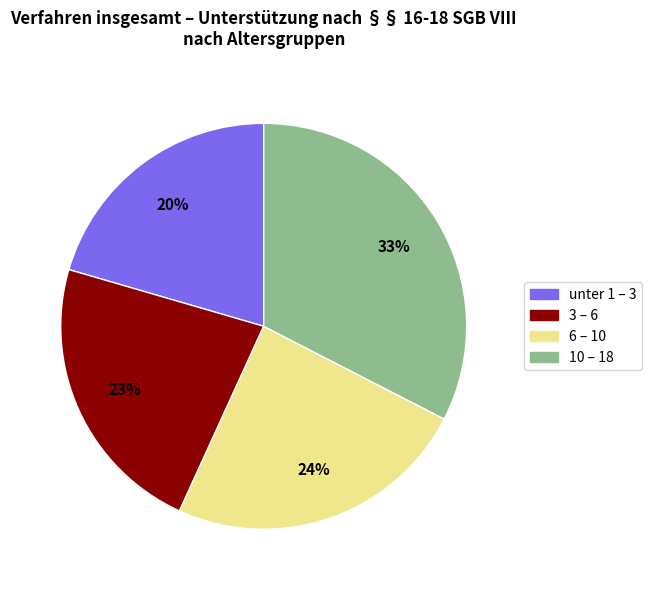

Does any single category account for the majority?

No